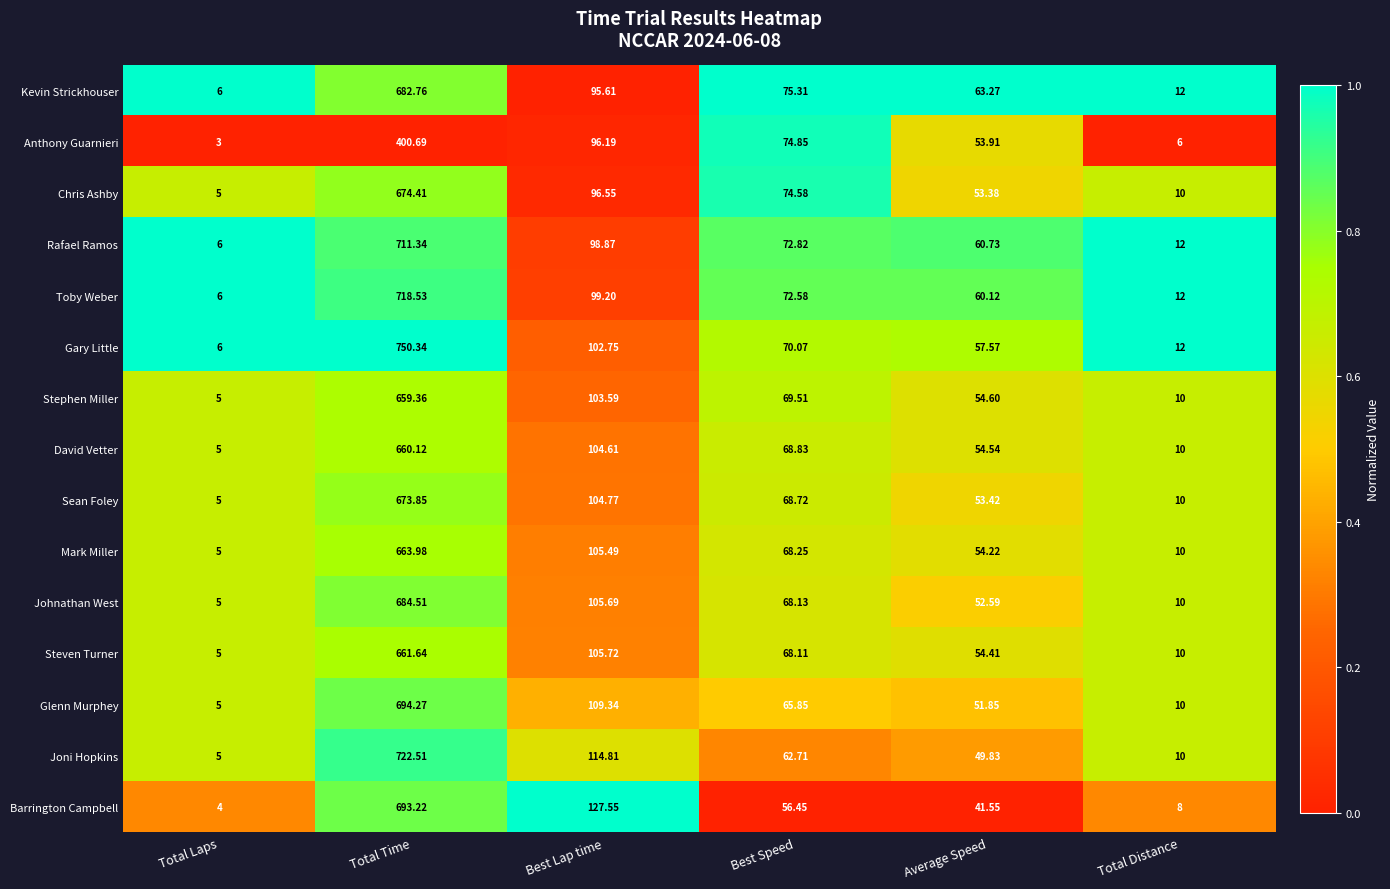

At Best Lap time, list the series in order from smallest to largest.

Kevin Strickhouser, Anthony Guarnieri, Chris Ashby, Rafael Ramos, Toby Weber, Gary Little, Stephen Miller, David Vetter, Sean Foley, Mark Miller, Johnathan West, Steven Turner, Glenn Murphey, Joni Hopkins, Barrington Campbell